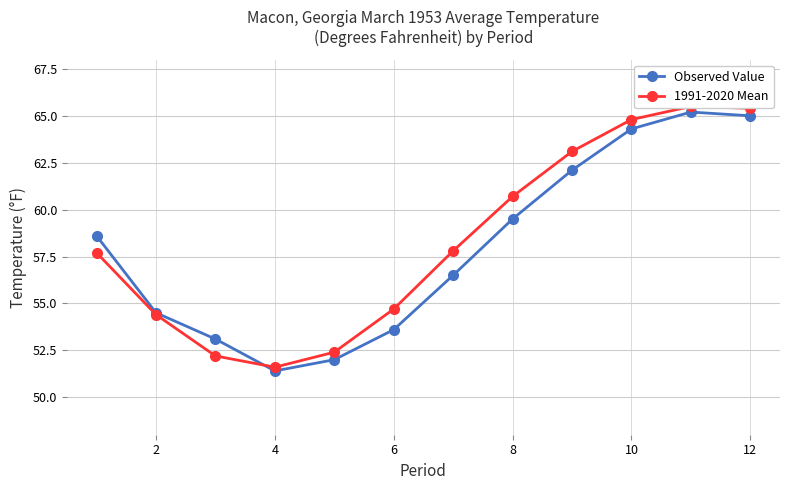

What is the label of the 2nd point from the left?

2